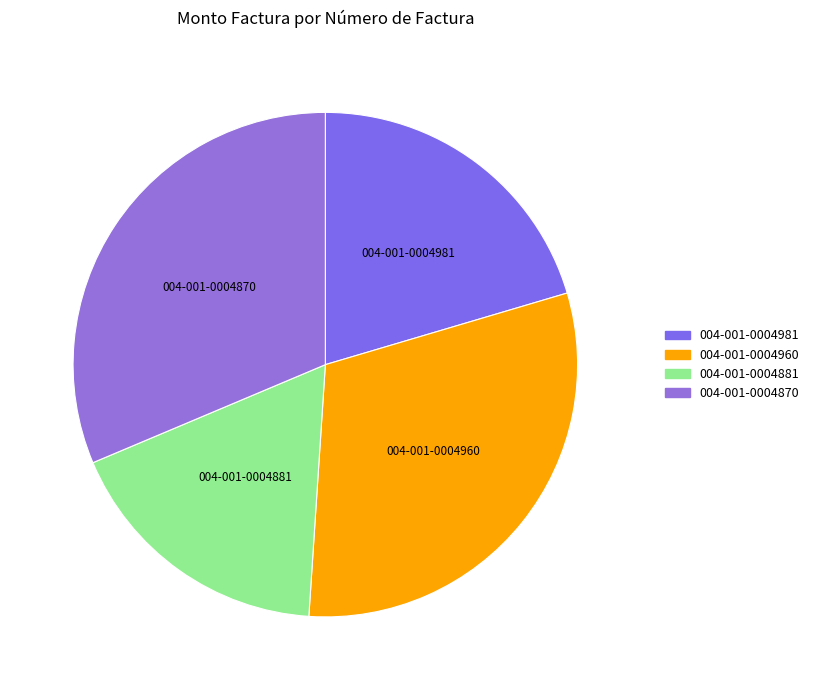

Is it true that 004-001-0004870 is 23% of the pie?

False